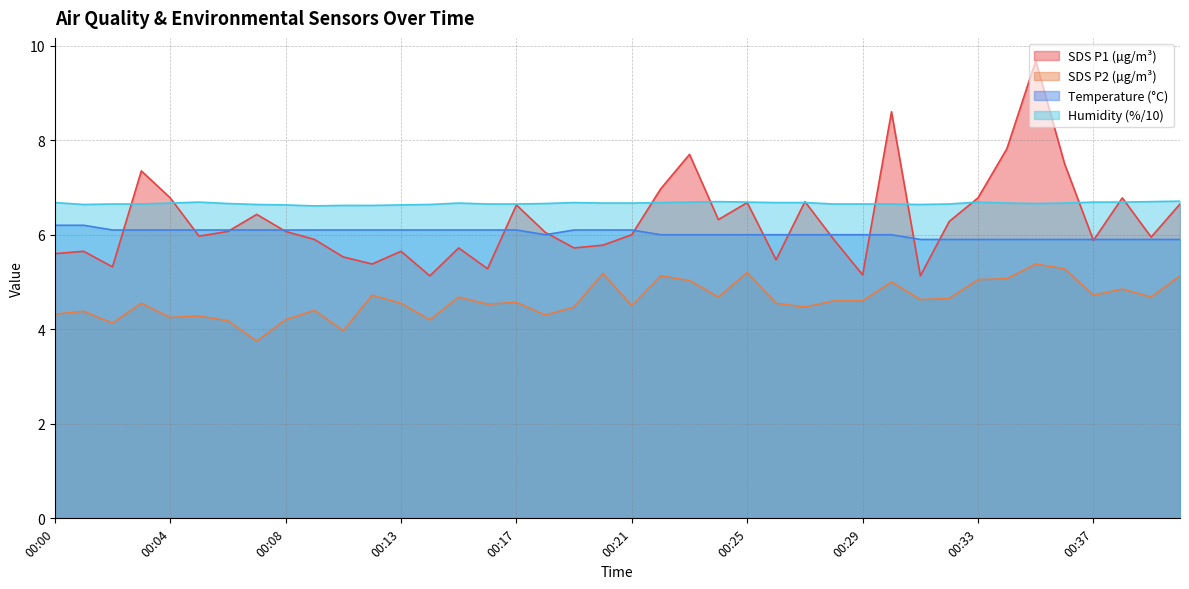

At which category is the sum across all series the highest?

00:35